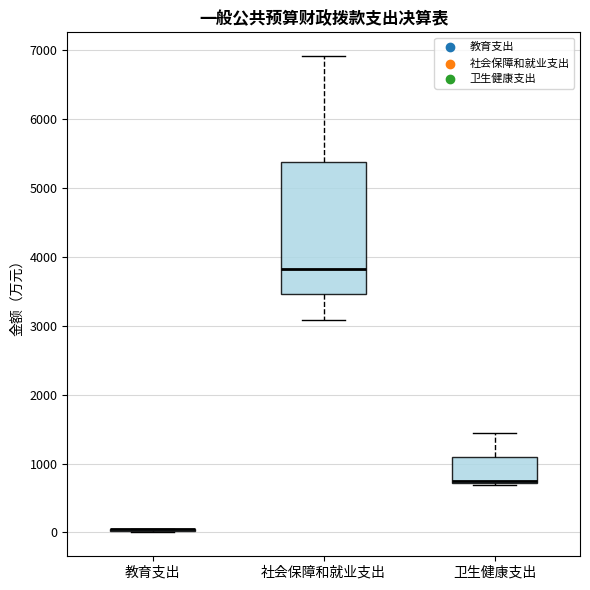

Which box is the tallest, from its lower edge to its upper edge?

社会保障和就业支出